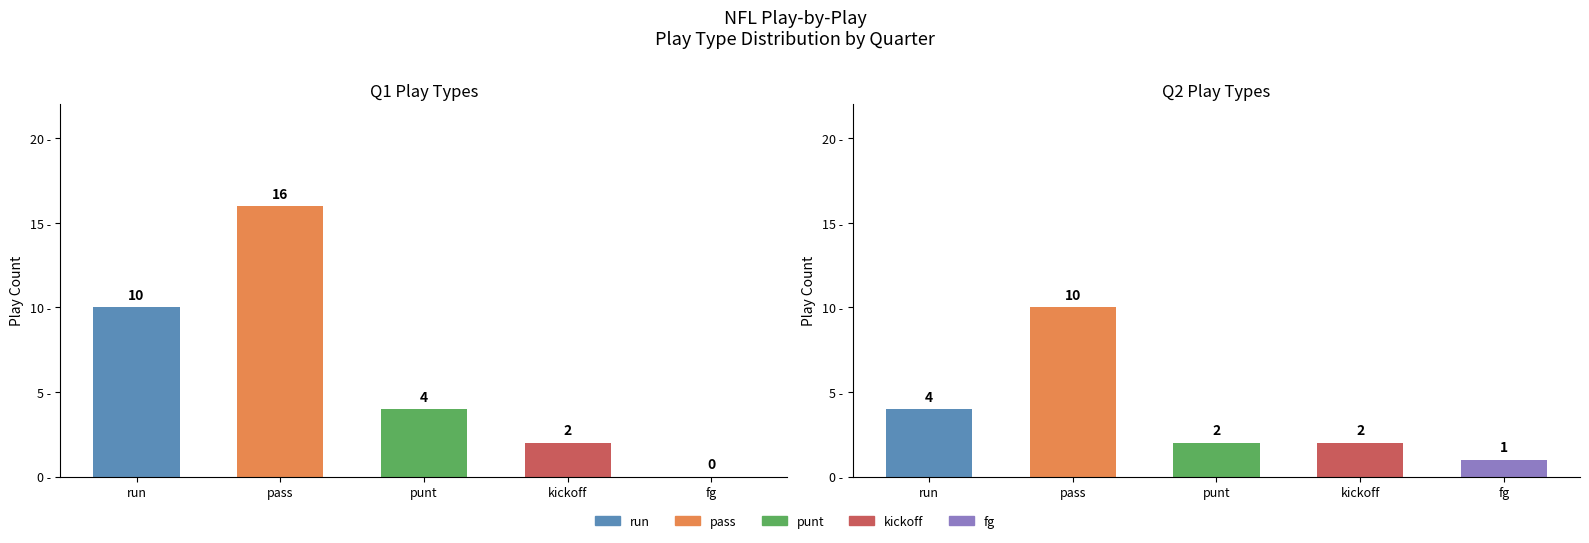

Rank the series at kickoff from lowest to highest value.

Q1, Q2